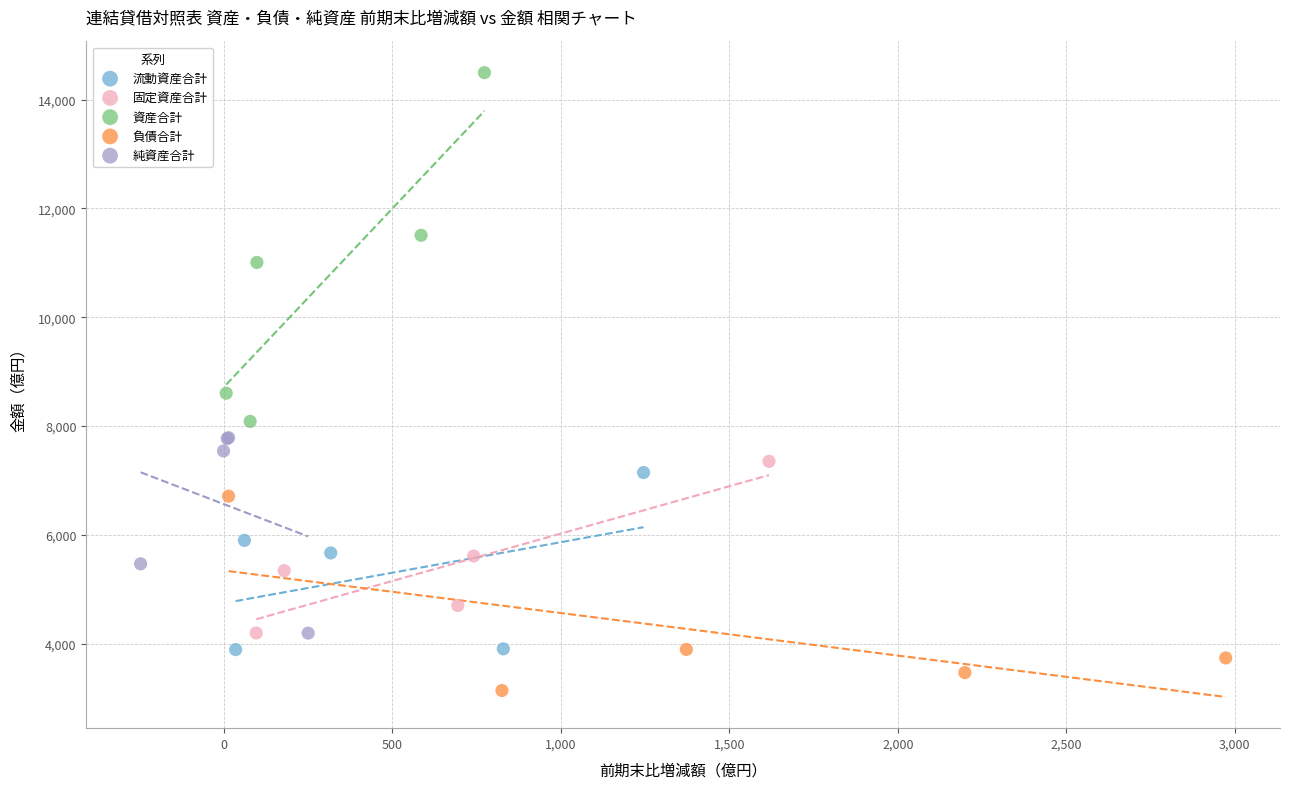

Which series has the largest Y range (max minus min)?

資産合計